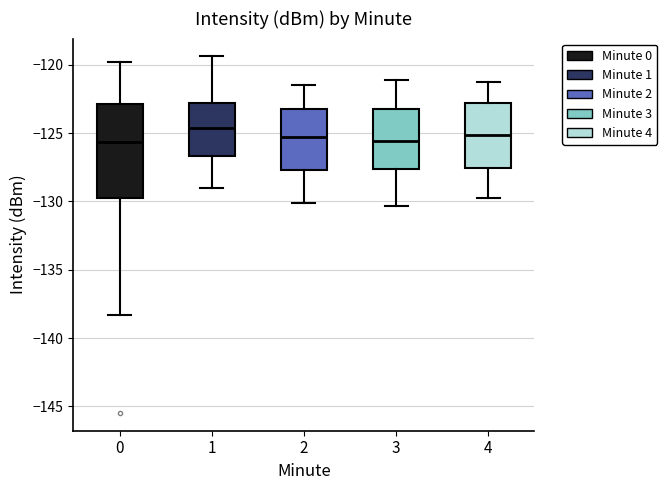

Reading left to right, read every box against the y-axis: the position of its median line, the range the box covers, and the ends of its whiskers. The values are not printed on the chart, so give them approximately, as read against the axis.

0: median -125.5, box -129.5 to -123.0, whiskers -138.5 to -120.0
1: median -124.5, box -126.5 to -123.0, whiskers -129.0 to -119.5
2: median -125.5, box -127.5 to -123.0, whiskers -130.0 to -121.5
3: median -125.5, box -127.5 to -123.0, whiskers -130.5 to -121.0
4: median -125.0, box -127.5 to -123.0, whiskers -130.0 to -121.0